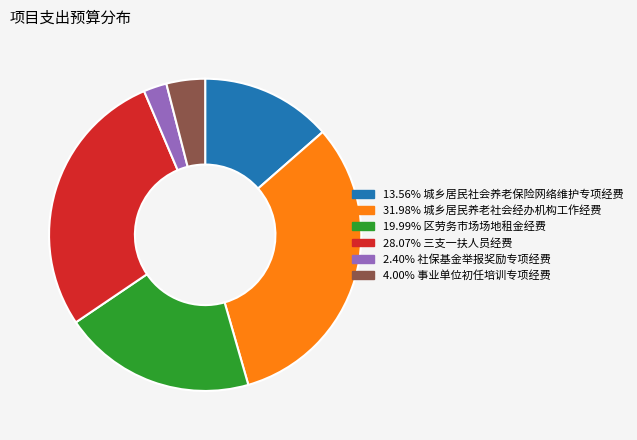

Count the number of slices in the pie.

6